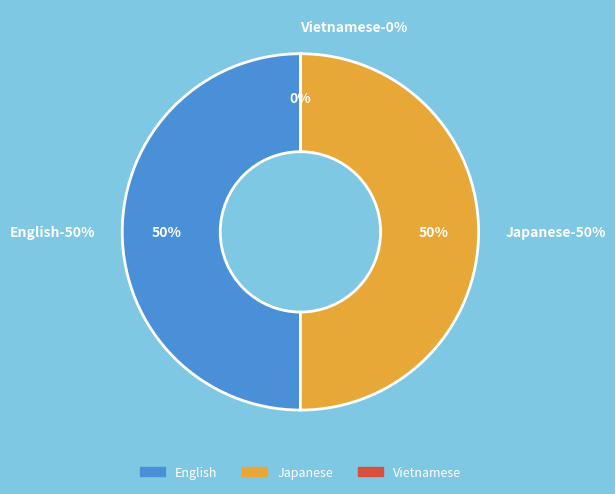

What is the smallest slice in the pie chart?

Vietnamese